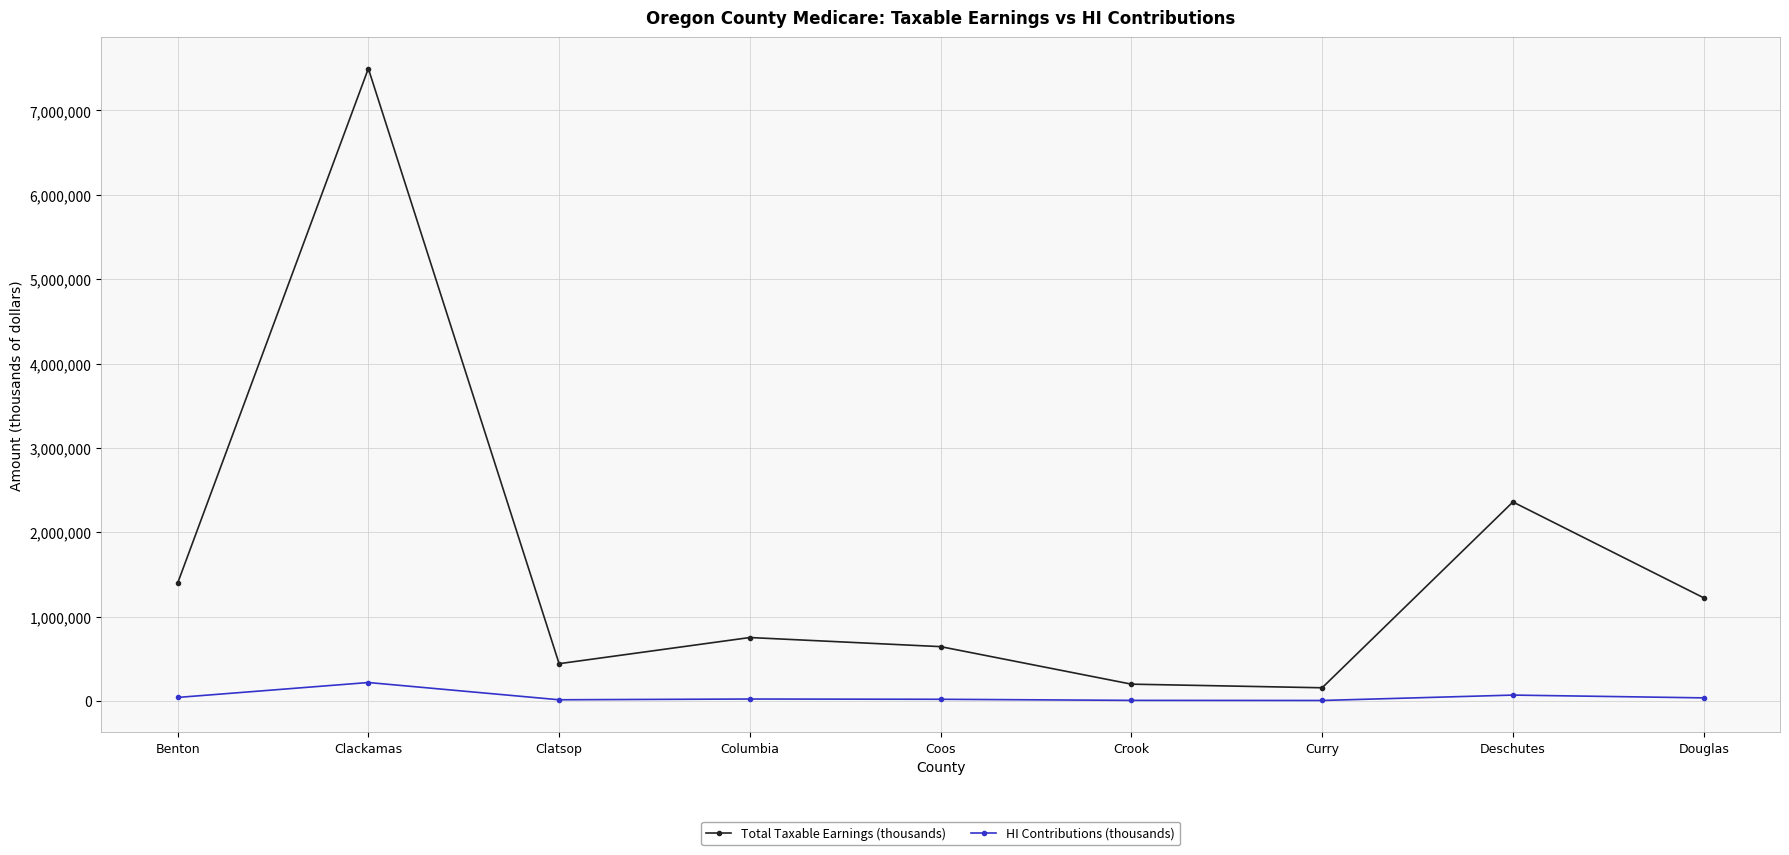

How many lines are shown in the chart?

2